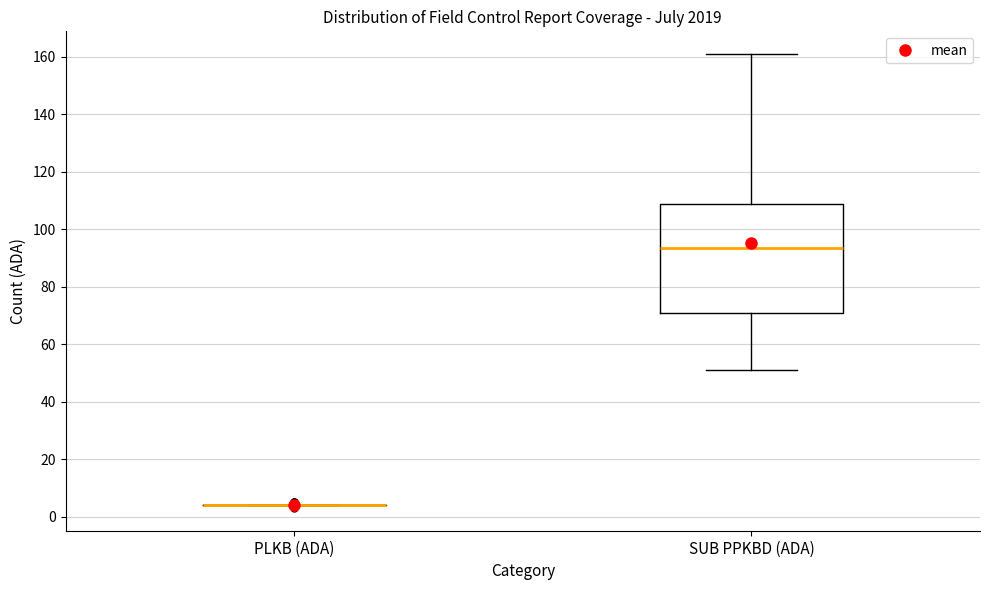

Reading left to right, read every box against the y-axis: the position of its median line, the range the box covers, and the ends of its whiskers. The values are not printed on the chart, so give them approximately, as read against the axis.

PLKB (ADA): box collapsed to a line at 4, whiskers 4 to 4
SUB PPKBD (ADA): median 94, box 70 to 108, whiskers 52 to 162